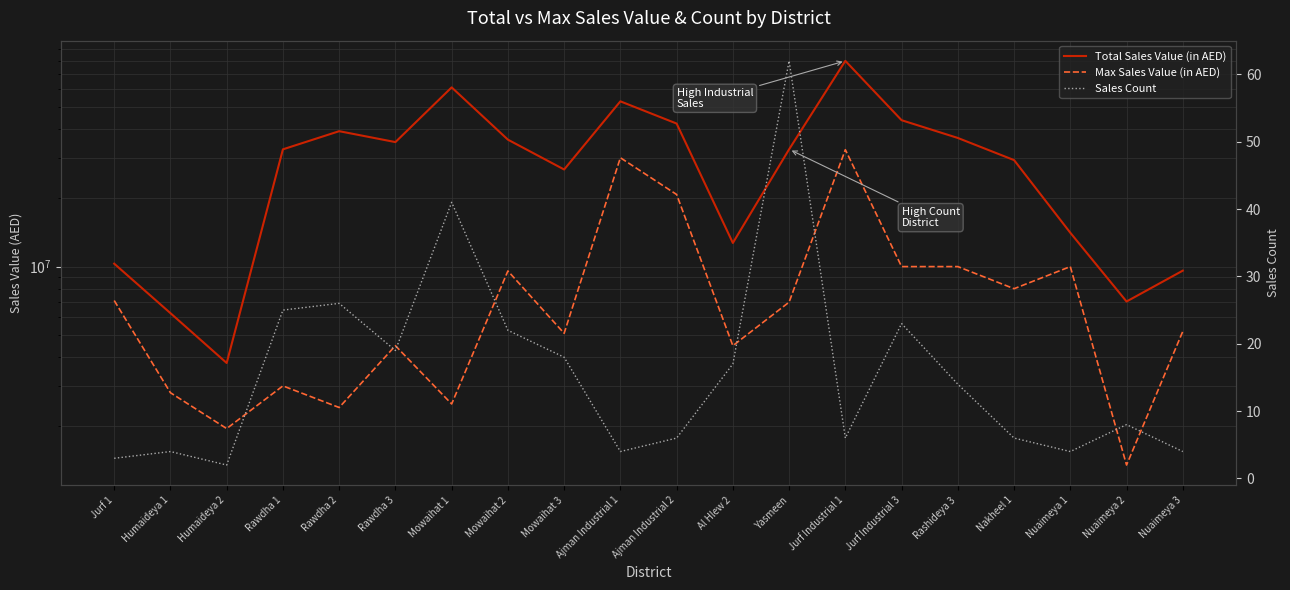

What is the minimum value for Sales Count?

2